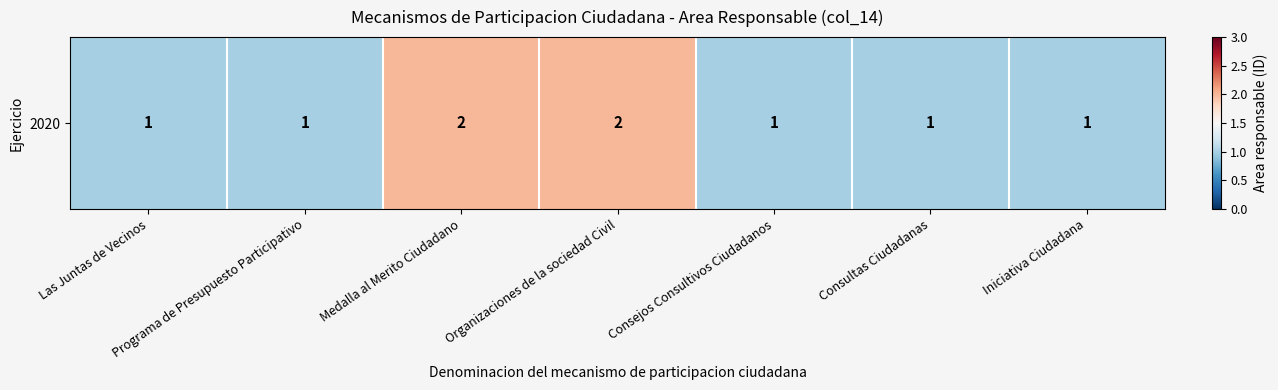

What is the difference between the maximum and minimum values?

1